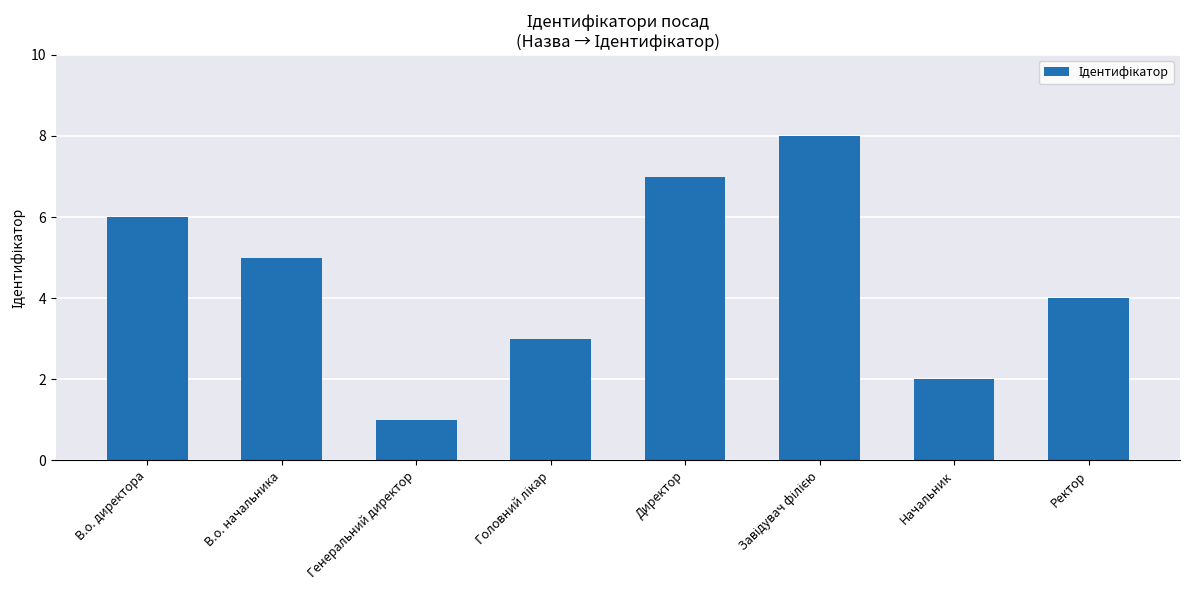

What is the maximum value shown in the chart?

8